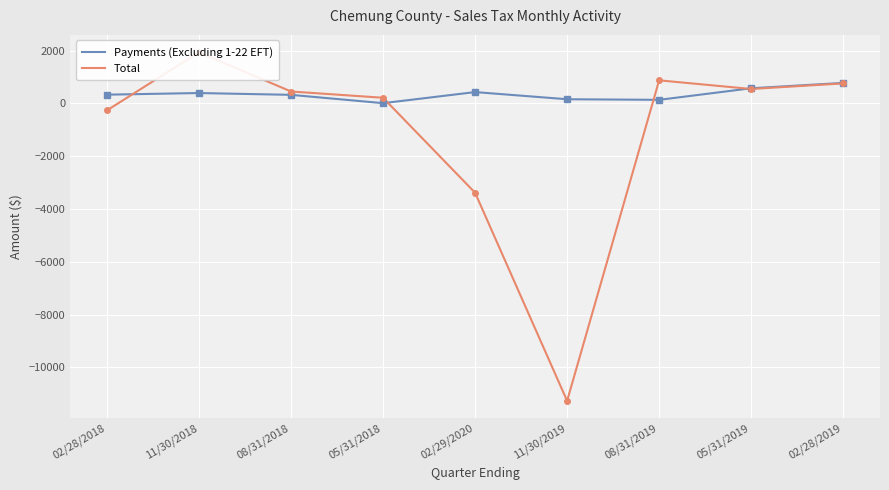

At how many categories does at least one series exceed -7824?

9